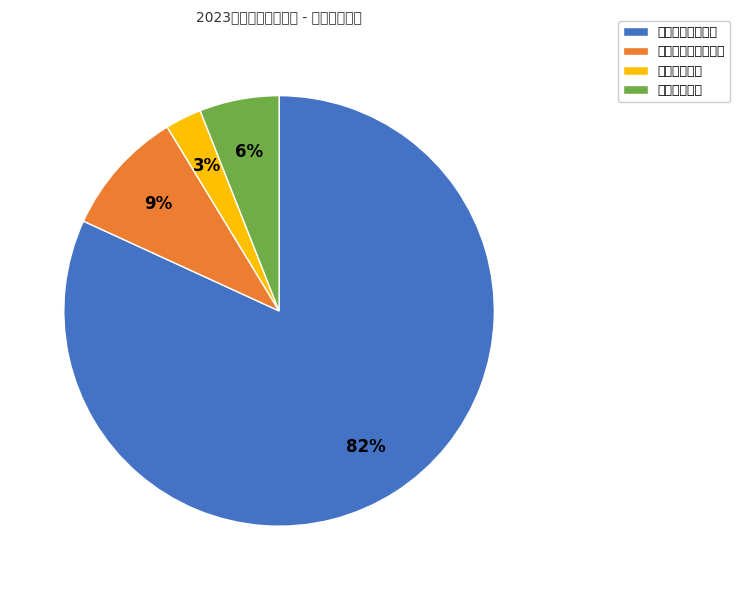

How many segments does this pie chart have?

4